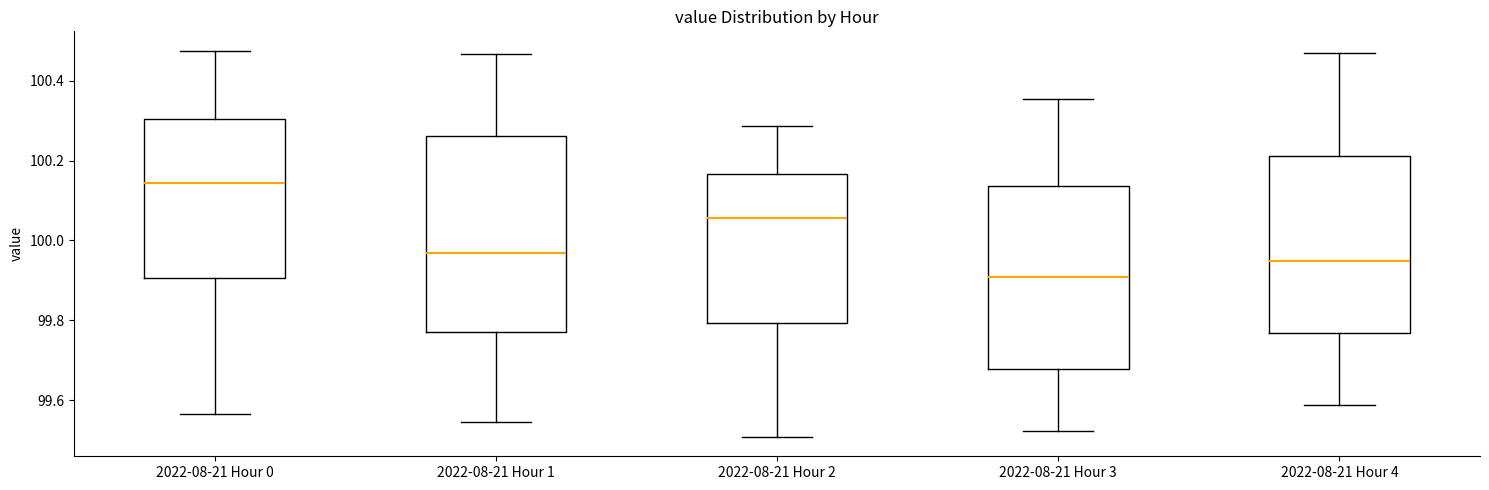

Reading left to right, read every box against the y-axis: the position of its median line, the range the box covers, and the ends of its whiskers. The values are not printed on the chart, so give them approximately, as read against the axis.

2022-08-21 Hour 0: median 100.14, box 99.90 to 100.30, whiskers 99.56 to 100.48
2022-08-21 Hour 1: median 99.96, box 99.76 to 100.26, whiskers 99.54 to 100.46
2022-08-21 Hour 2: median 100.06, box 99.80 to 100.16, whiskers 99.50 to 100.28
2022-08-21 Hour 3: median 99.90, box 99.68 to 100.14, whiskers 99.52 to 100.36
2022-08-21 Hour 4: median 99.94, box 99.76 to 100.22, whiskers 99.58 to 100.46